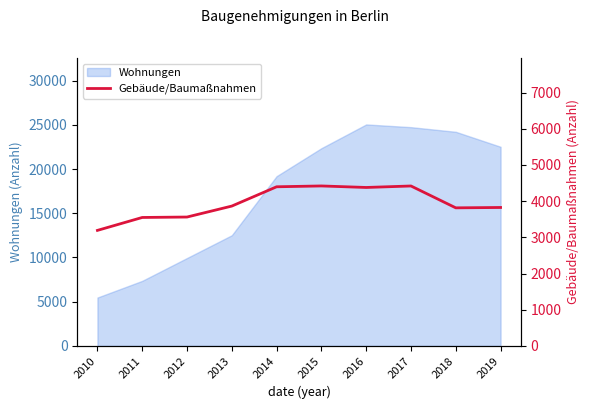

What is the smallest value displayed?

3192